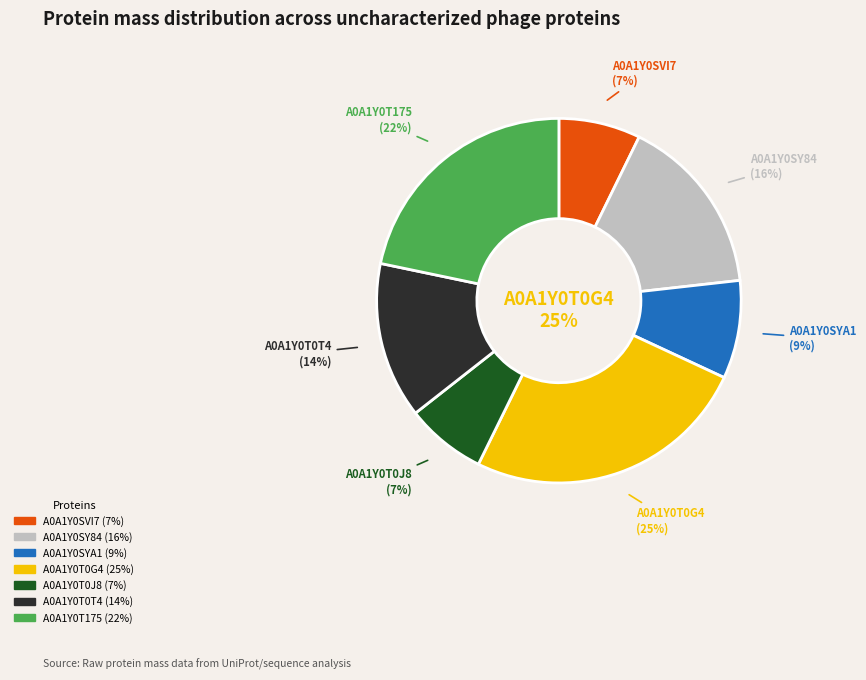

To the nearest percent, what is the average slice percentage?

14%